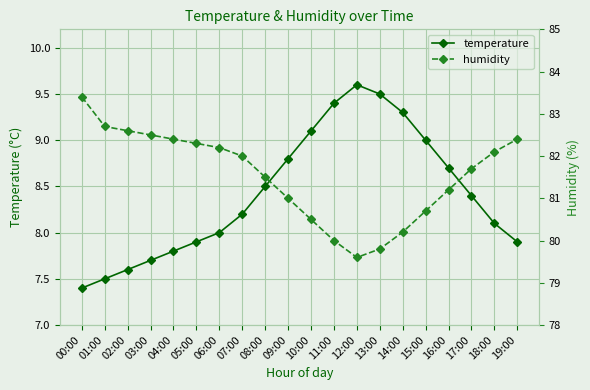

True or false: humidity and temperature intersect in this chart.

False